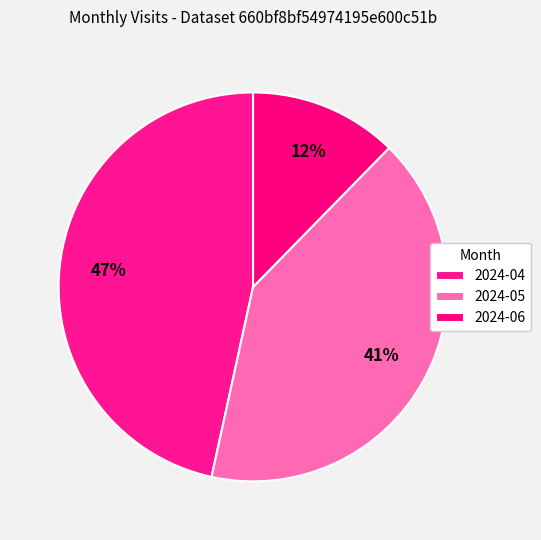

Is it true that 2024-06 is 12% of the pie?

True